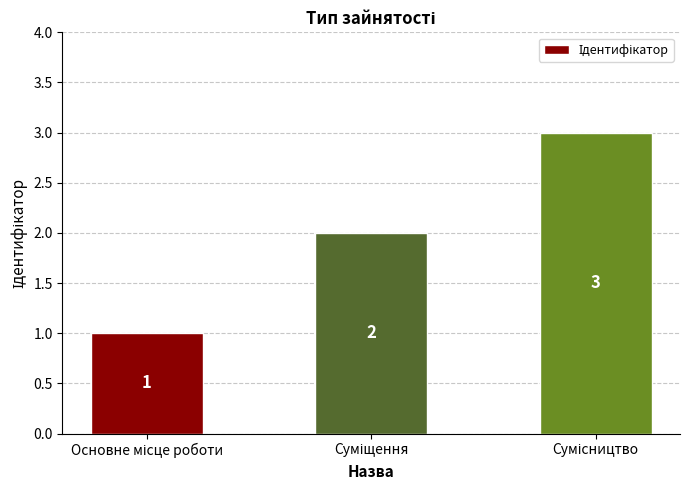

What is the difference between the maximum and minimum values?

2